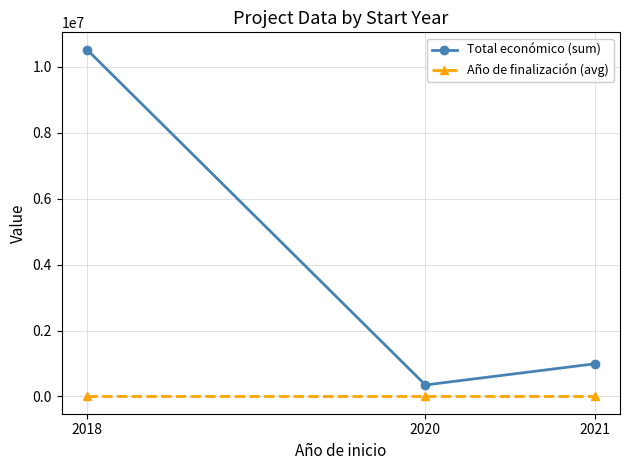

What is the difference between the maximum and minimum values in the Total económico (sum) series?

10175154